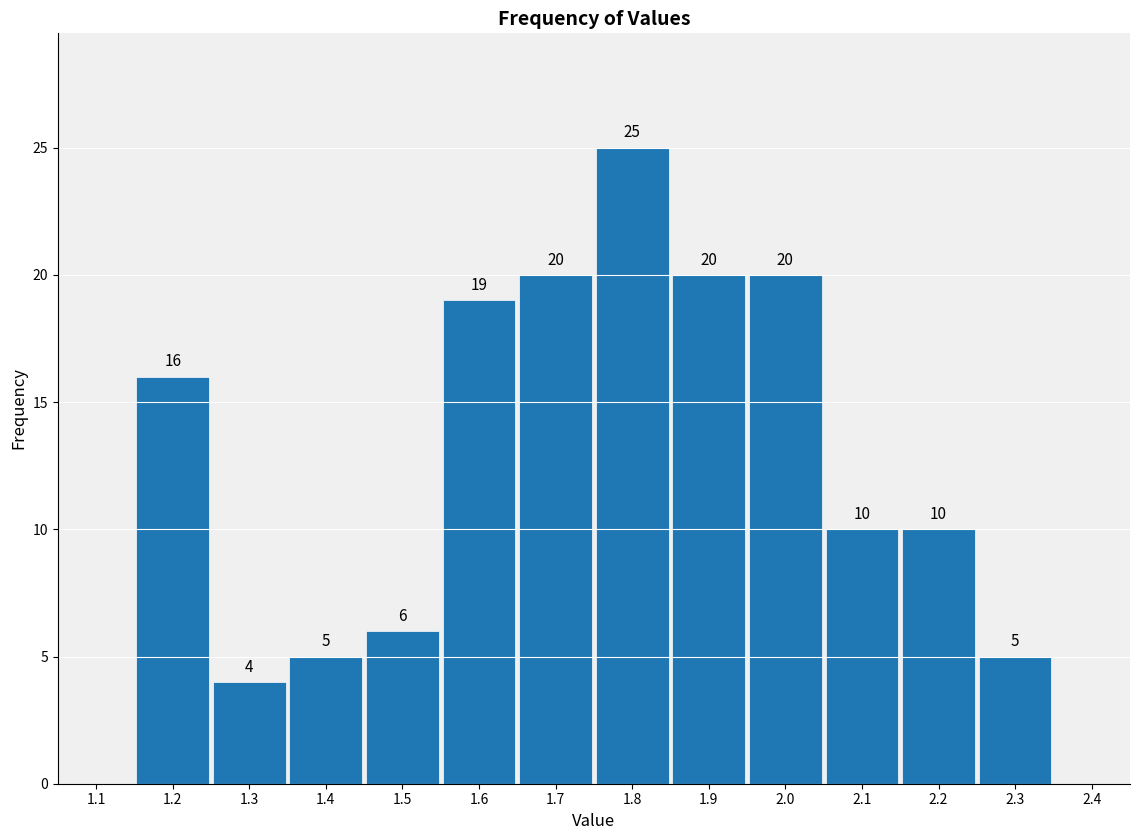

Over which range of the x-axis is the bar tallest?

1.75 to 1.85